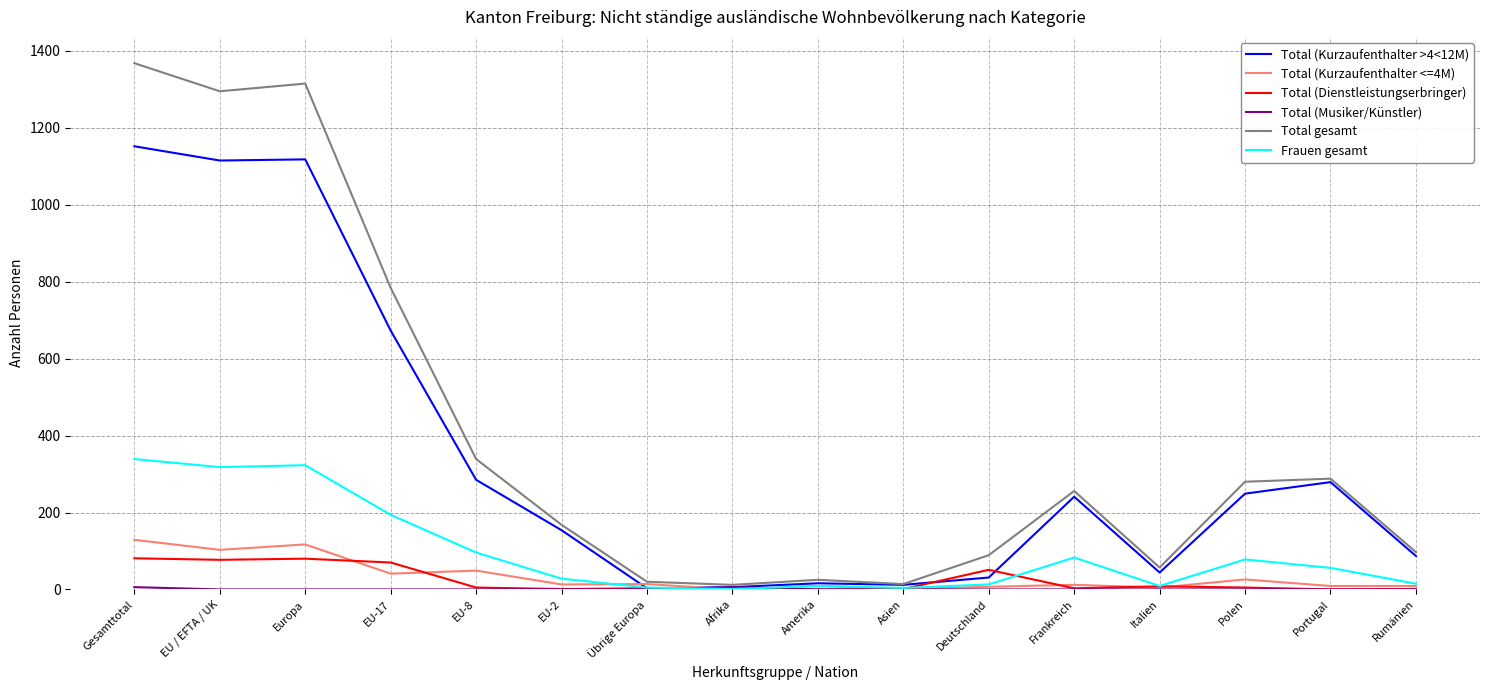

True or false: Total (Kurzaufenthalter <=4M) has more than 1 interior local peaks.

True